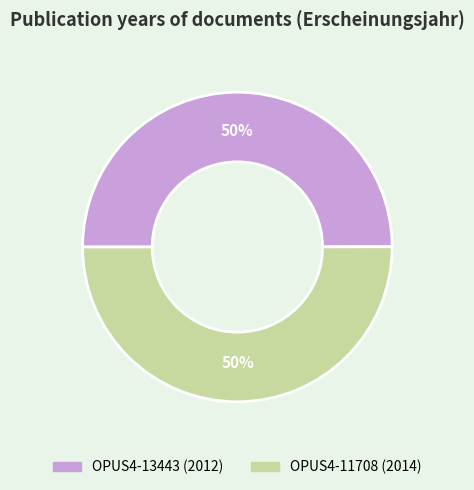

To the nearest percent, what percentage of the pie is OPUS4-13443?

50%